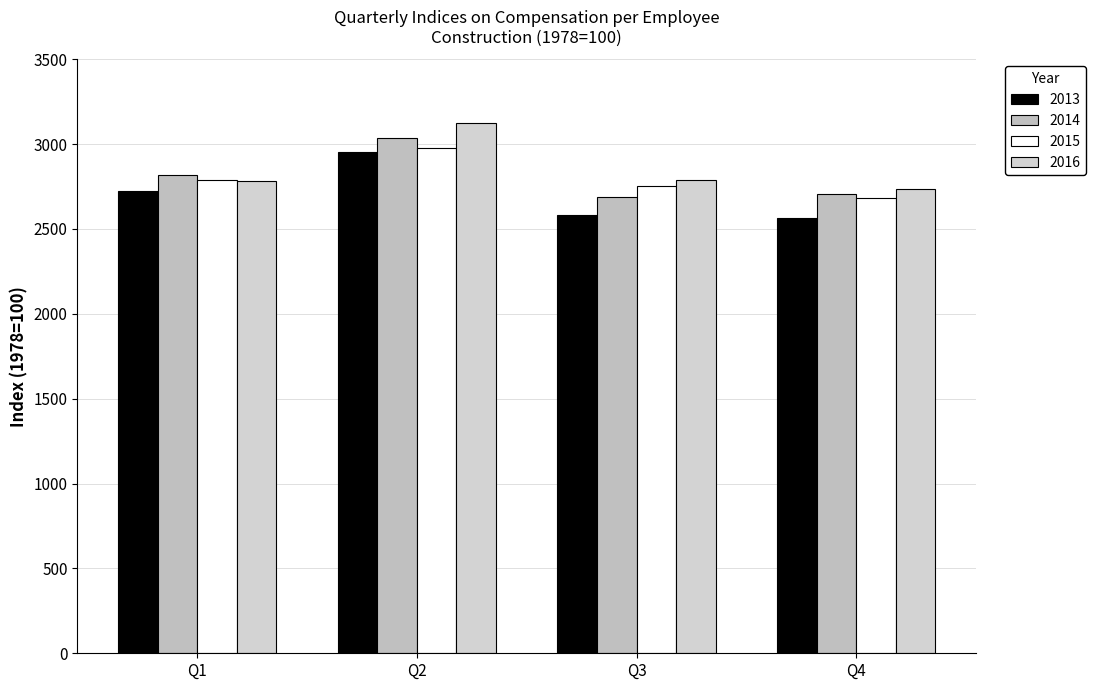

What is the value of the 2014 bar at the 3rd from the left?

2689.9